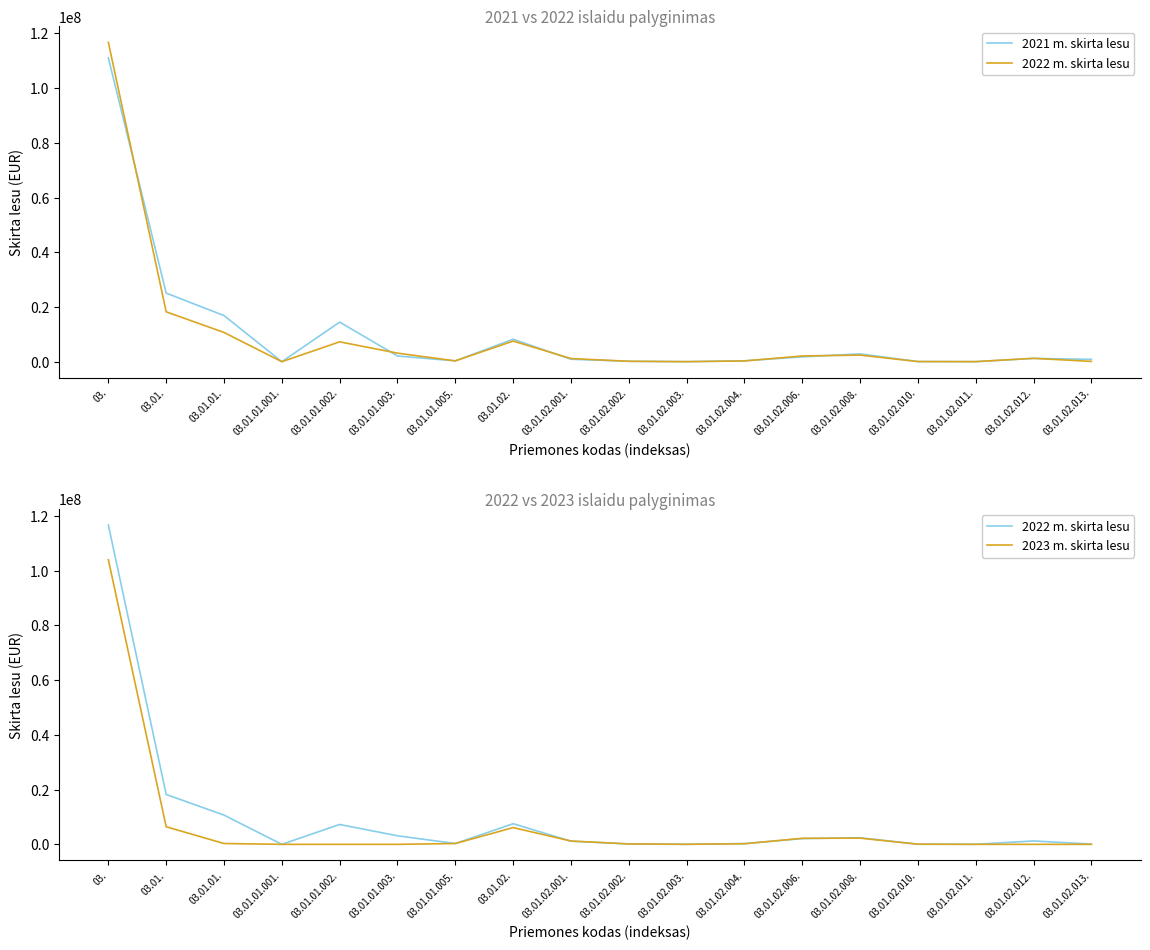

True or false: 2022 m. skirta lesu has a value of 54000.0 at 03.01.02.010..

True